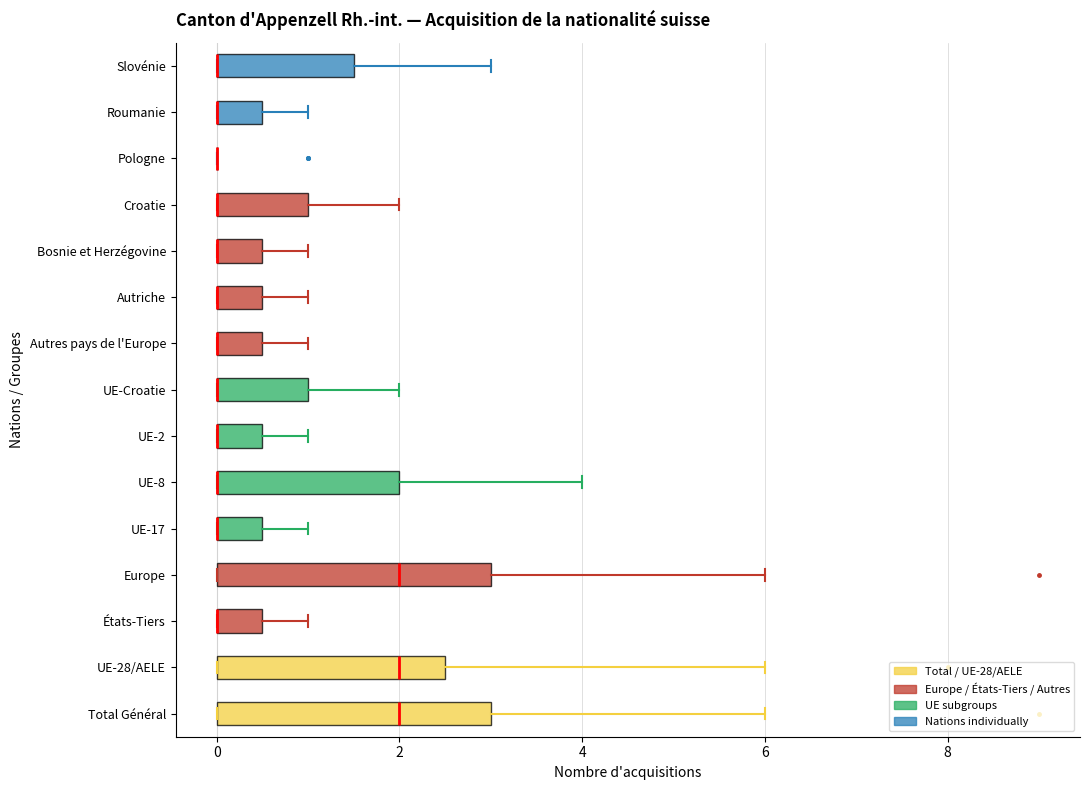

Reading bottom to top, transcribe this box plot: for each box, give where its median line is, the range the box spans, and where its two whiskers end, as read against the x-axis. The values are not printed on the chart, so give them approximately, as read against the axis.

Total Général: median 2.0, box 0.0 to 3.0, whiskers 0.0 to 6.0
UE-28/AELE: median 2.0, box 0.0 to 2.6, whiskers 0.0 to 6.0
États-Tiers: median 0.0 (drawn on the box's left edge), box 0.0 to 0.6, whiskers 0.0 to 1.0
Europe: median 2.0, box 0.0 to 3.0, whiskers 0.0 to 6.0
UE-17: median 0.0 (drawn on the box's left edge), box 0.0 to 0.6, whiskers 0.0 to 1.0
UE-8: median 0.0 (drawn on the box's left edge), box 0.0 to 2.0, whiskers 0.0 to 4.0
UE-2: median 0.0 (drawn on the box's left edge), box 0.0 to 0.6, whiskers 0.0 to 1.0
UE-Croatie: median 0.0 (drawn on the box's left edge), box 0.0 to 1.0, whiskers 0.0 to 2.0
Autres pays de l'Europe: median 0.0 (drawn on the box's left edge), box 0.0 to 0.6, whiskers 0.0 to 1.0
Autriche: median 0.0 (drawn on the box's left edge), box 0.0 to 0.6, whiskers 0.0 to 1.0
Bosnie et Herzégovine: median 0.0 (drawn on the box's left edge), box 0.0 to 0.6, whiskers 0.0 to 1.0
Croatie: median 0.0 (drawn on the box's left edge), box 0.0 to 1.0, whiskers 0.0 to 2.0
Pologne: box collapsed to a line at 0.0, whiskers 0.0 to 0.0
Roumanie: median 0.0 (drawn on the box's left edge), box 0.0 to 0.6, whiskers 0.0 to 1.0
Slovénie: median 0.0 (drawn on the box's left edge), box 0.0 to 1.6, whiskers 0.0 to 3.0